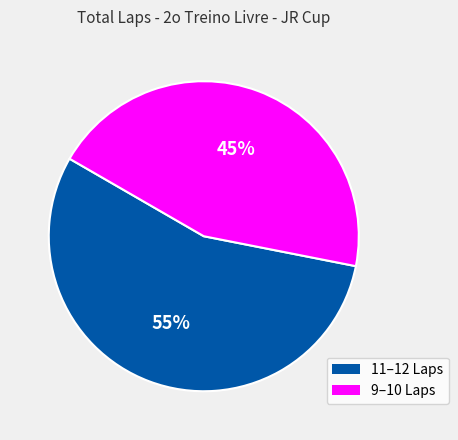

To the nearest percent, what is the average slice percentage?

50%